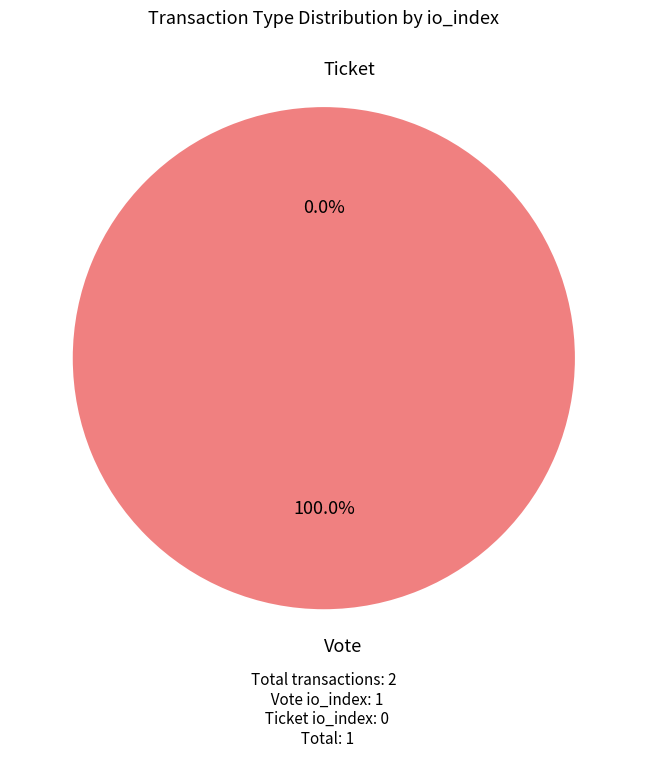

To the nearest percent, what is the combined percentage of Vote and Ticket?

100%